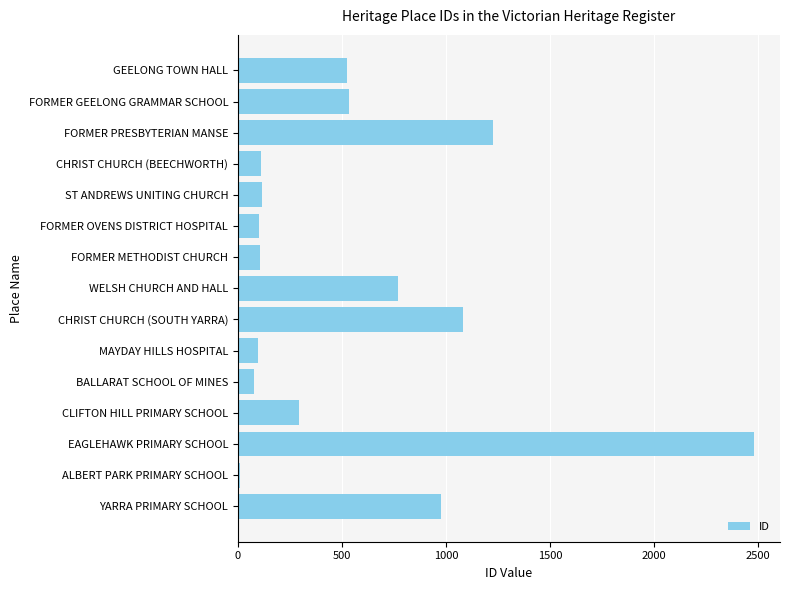

How many values are below 296?

7